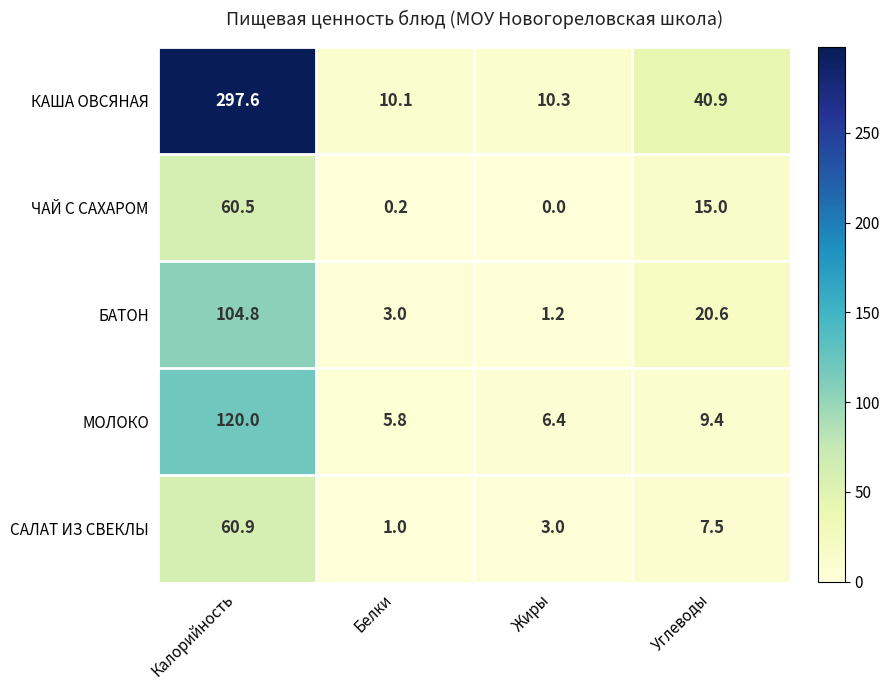

Where does the МОЛОКО series first go above 9?

Калорийность